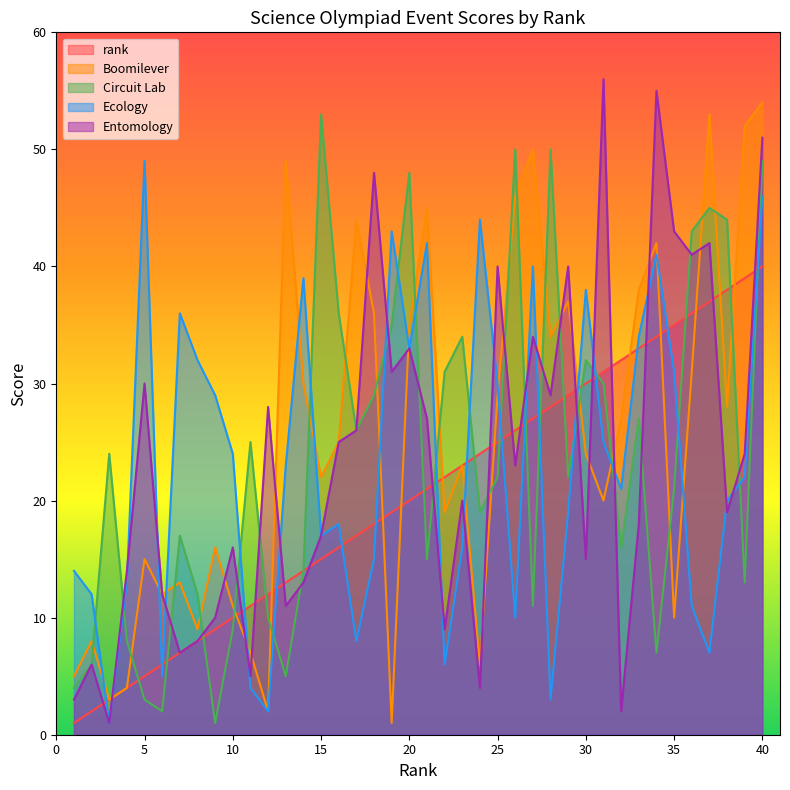

At which label is Ecology closest to 25?

31